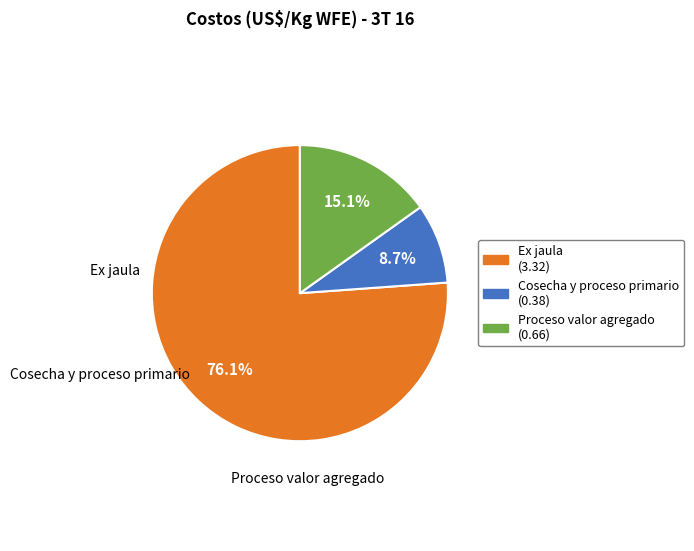

Which category has the smallest portion of the pie?

Cosecha y proceso primario